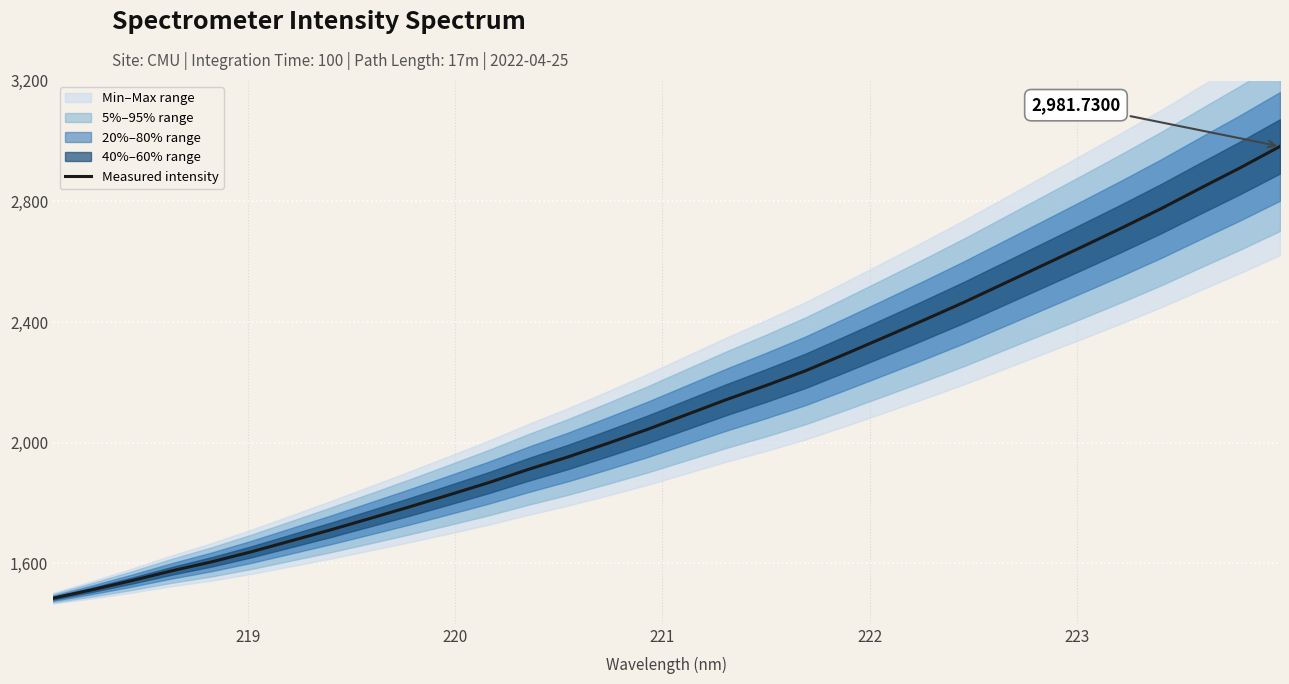

The value at 28 is 4186.5. True or false?

False